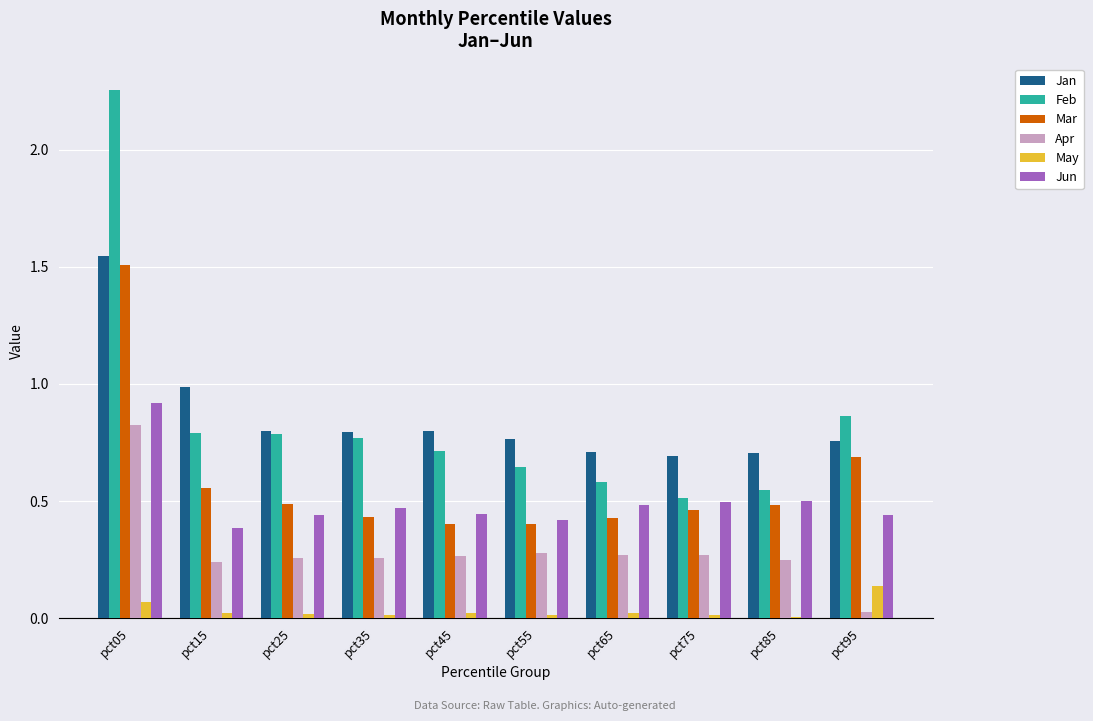

Count the number of data series in this chart.

6